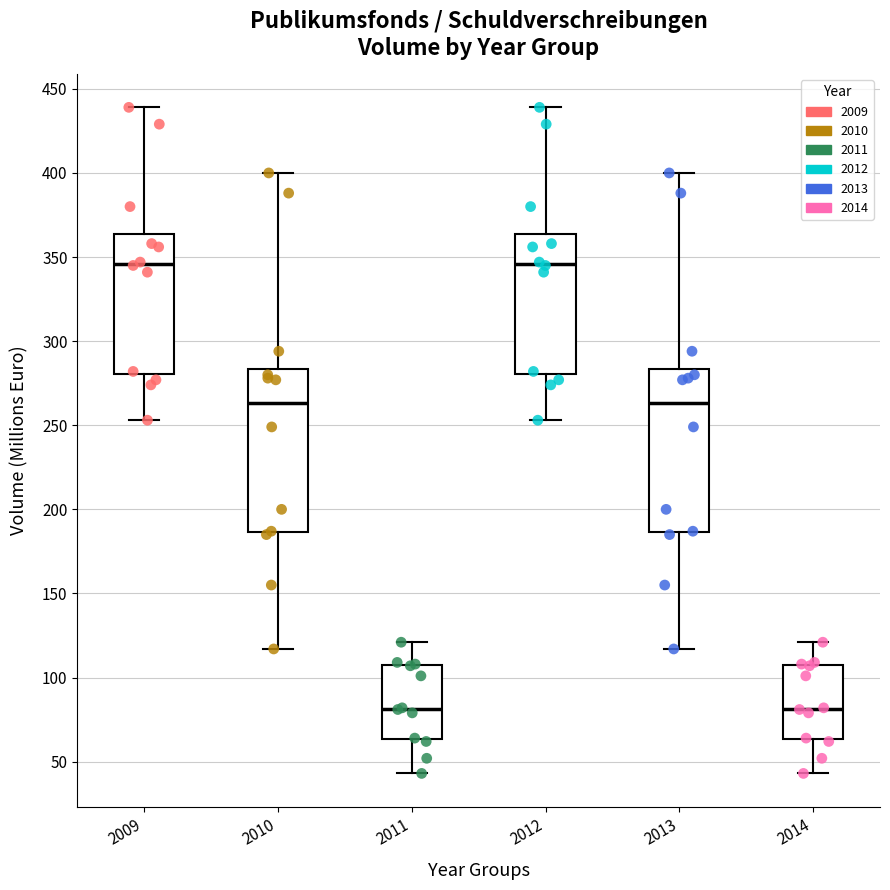

Reading left to right, read every box against the y-axis: the position of its median line, the range the box covers, and the ends of its whiskers. The values are not printed on the chart, so give them approximately, as read against the axis.

2009: median 345, box 280 to 365, whiskers 255 to 440
2010: median 265, box 185 to 285, whiskers 115 to 400
2011: median 80, box 65 to 105, whiskers 45 to 120
2012: median 345, box 280 to 365, whiskers 255 to 440
2013: median 265, box 185 to 285, whiskers 115 to 400
2014: median 80, box 65 to 105, whiskers 45 to 120